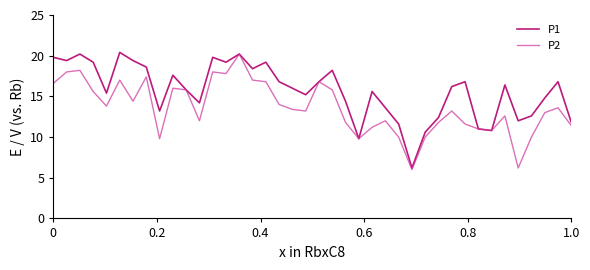

What is the minimum value shown in the chart?

6.0